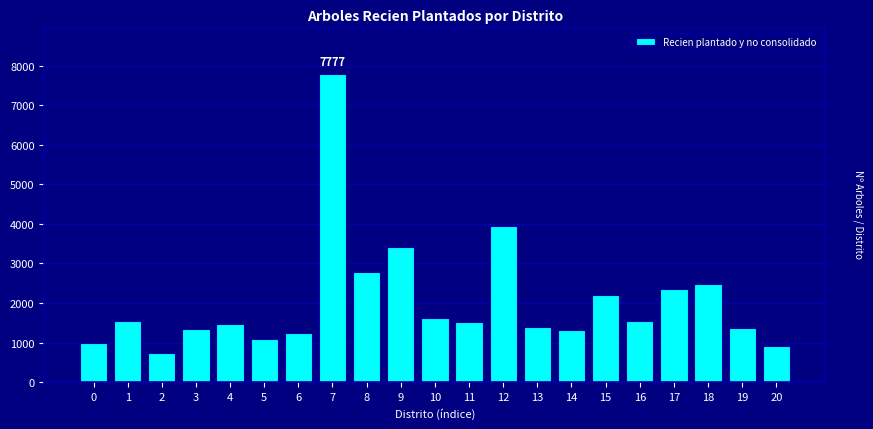

What is the approximate value at 1, to the nearest 100?

1500